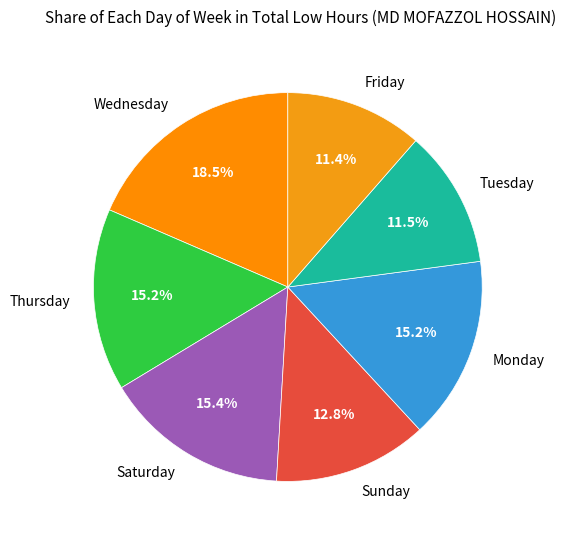

What is the largest slice in the pie chart?

Wednesday